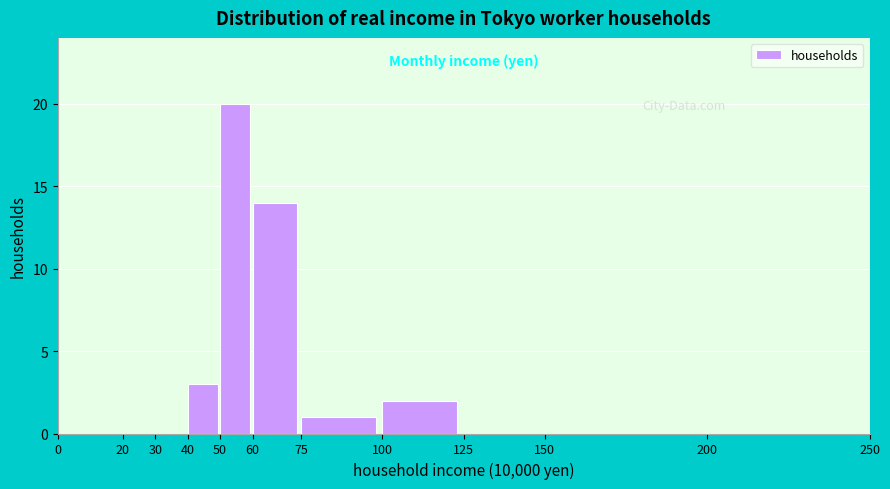

Which range on the x-axis has the tallest bar?

50 to 60